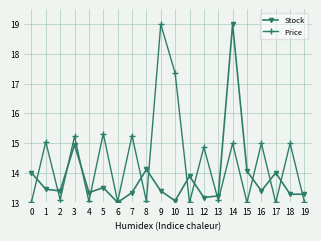

What is the sum of the Price values at 3 and 14?

30.2